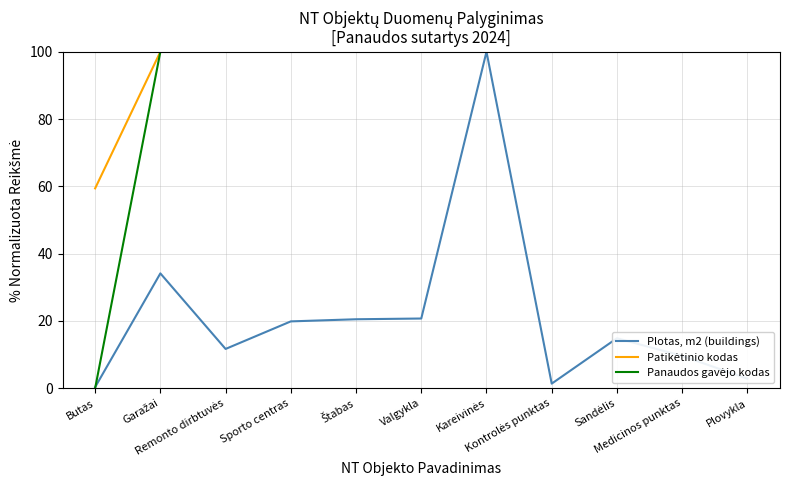

How many lines are shown in the chart?

3